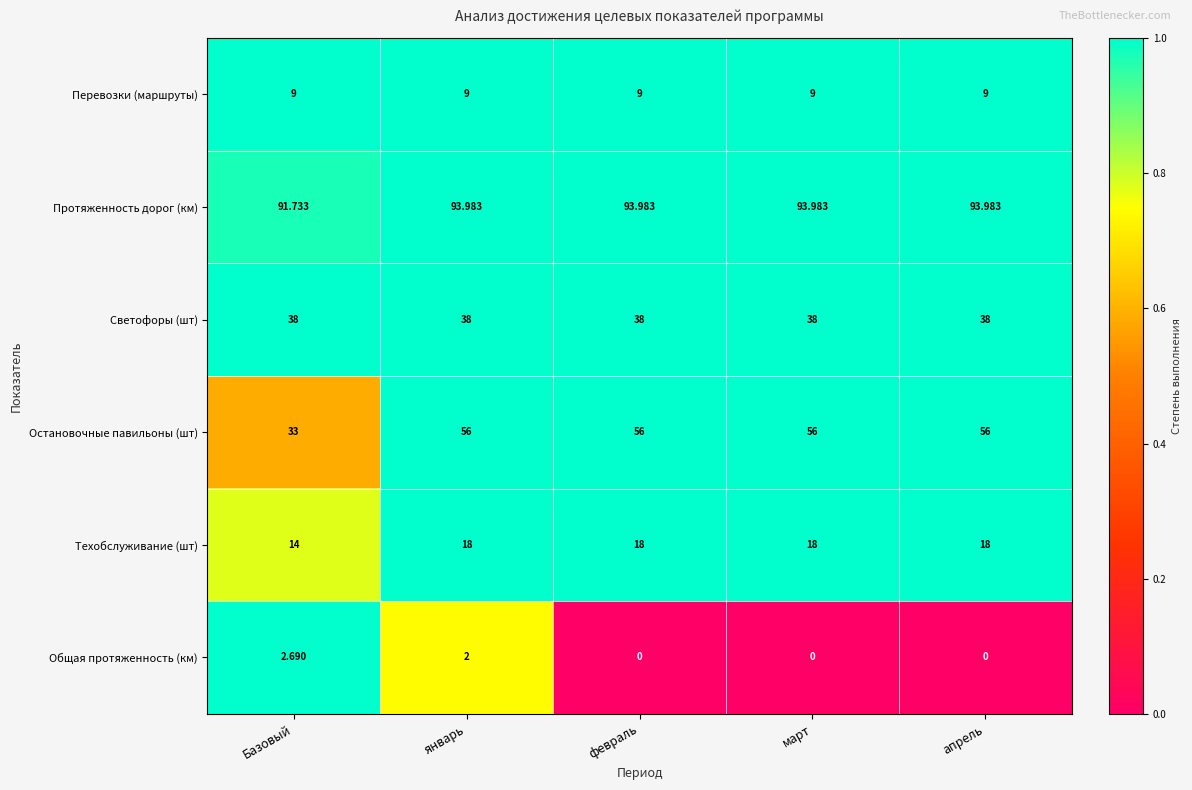

How many series are shown in this chart?

6